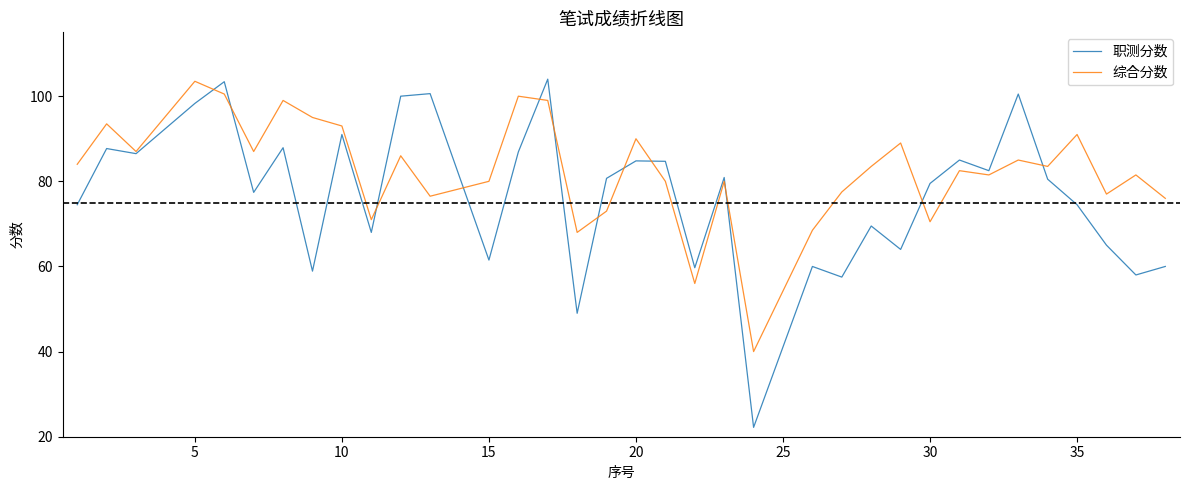

Which series has the largest total across all categories?

综合分数